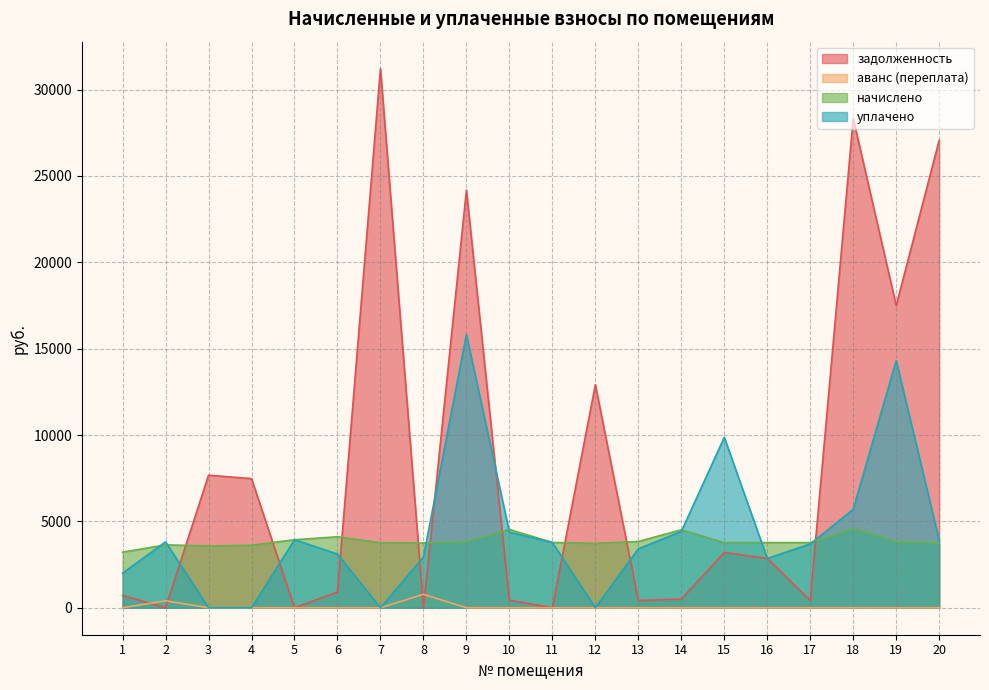

At which category does уплачено reach its first local peak?

2